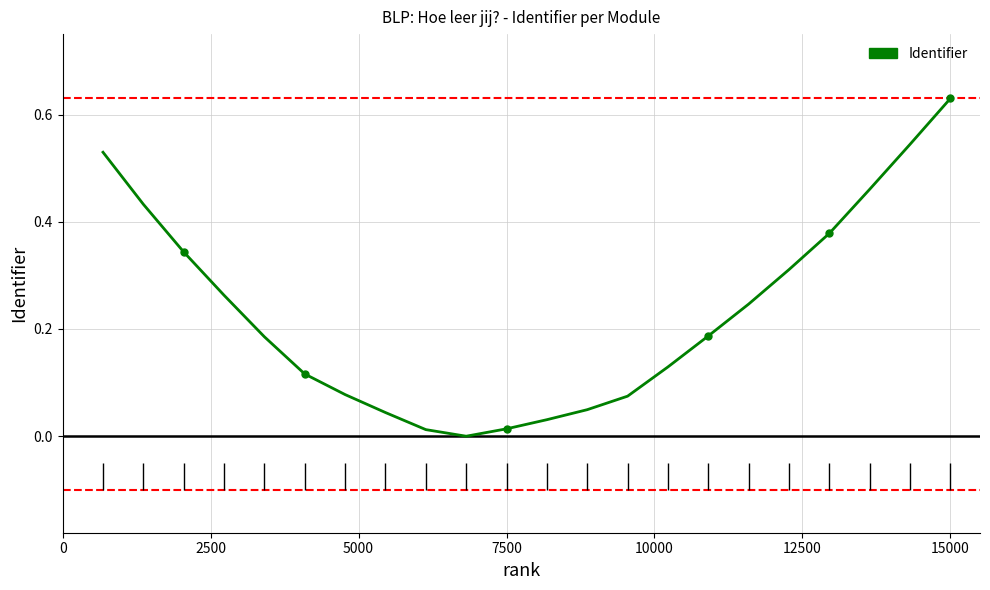

The chart shows a value of 0.0 at 7500. True or false?

False